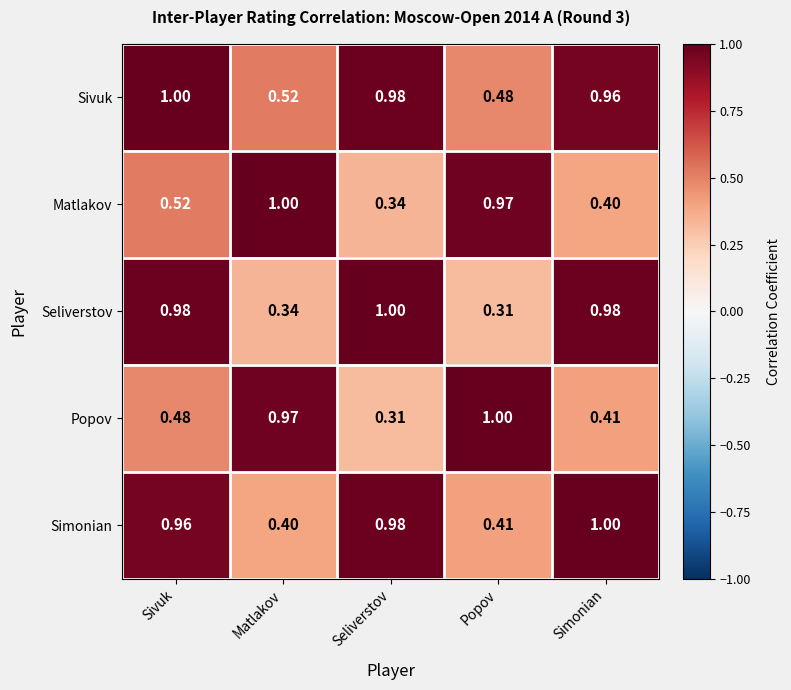

Where is Matlakov nearest to the value 0?

Seliverstov